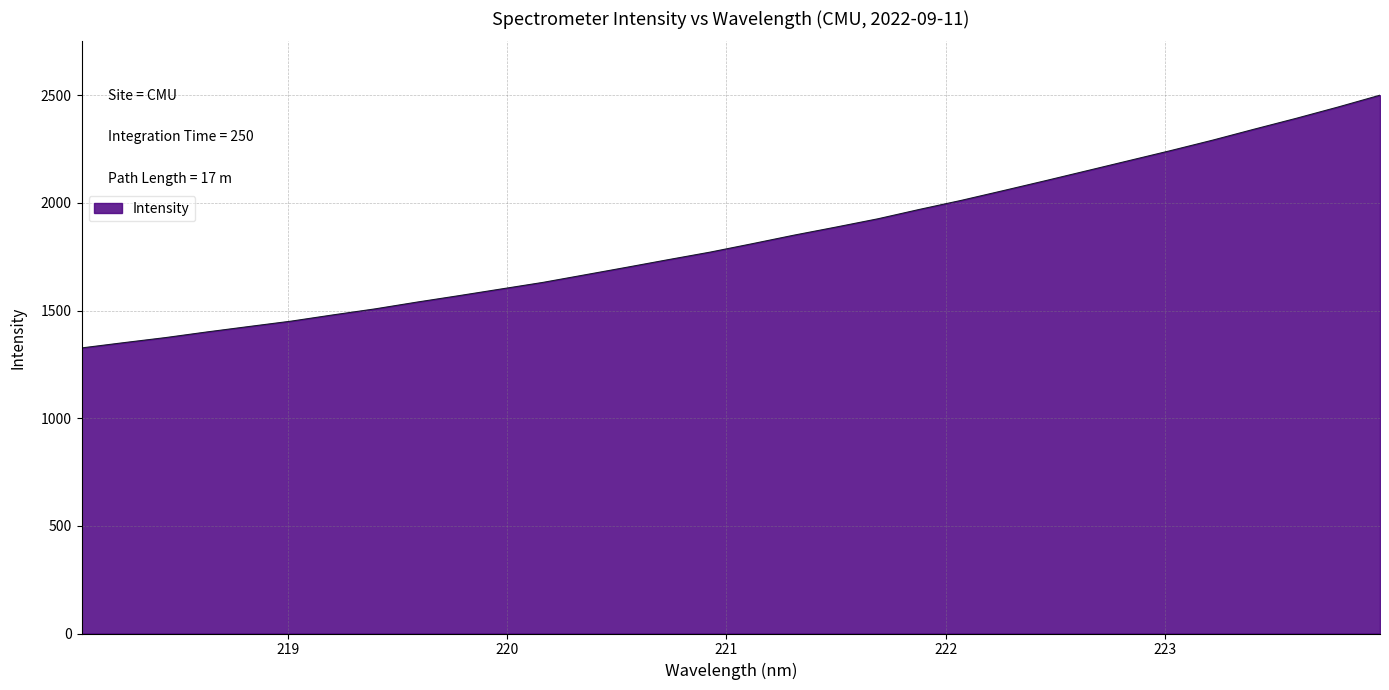

What is the sum of all values?

58704.3